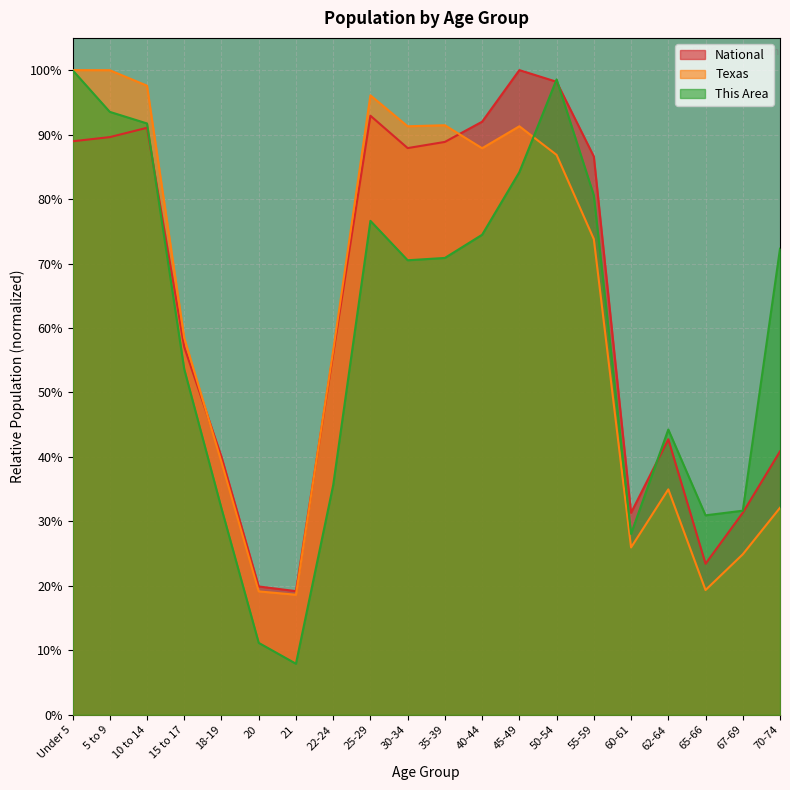

What is the average value of the This Area series?

0.6